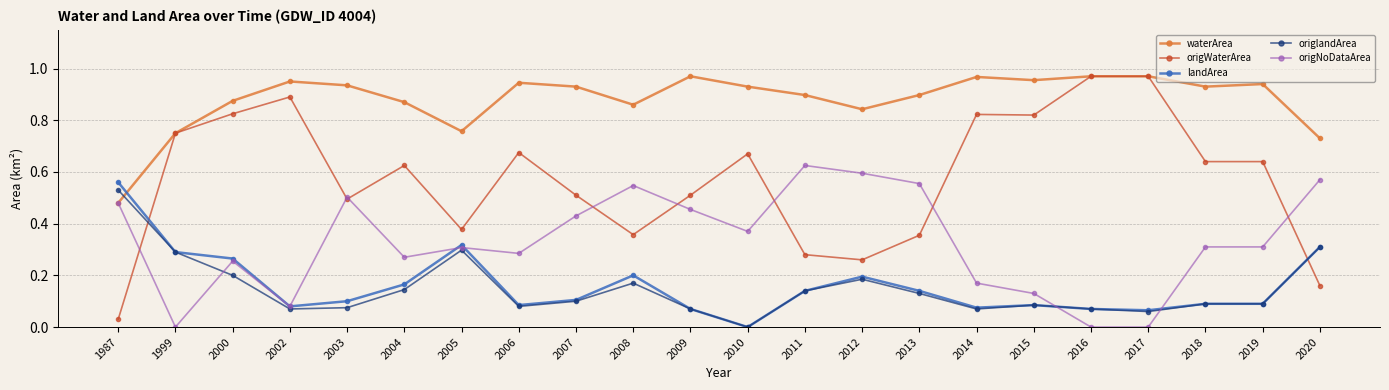

Does the chart display data point markers on the line(s)?

Yes